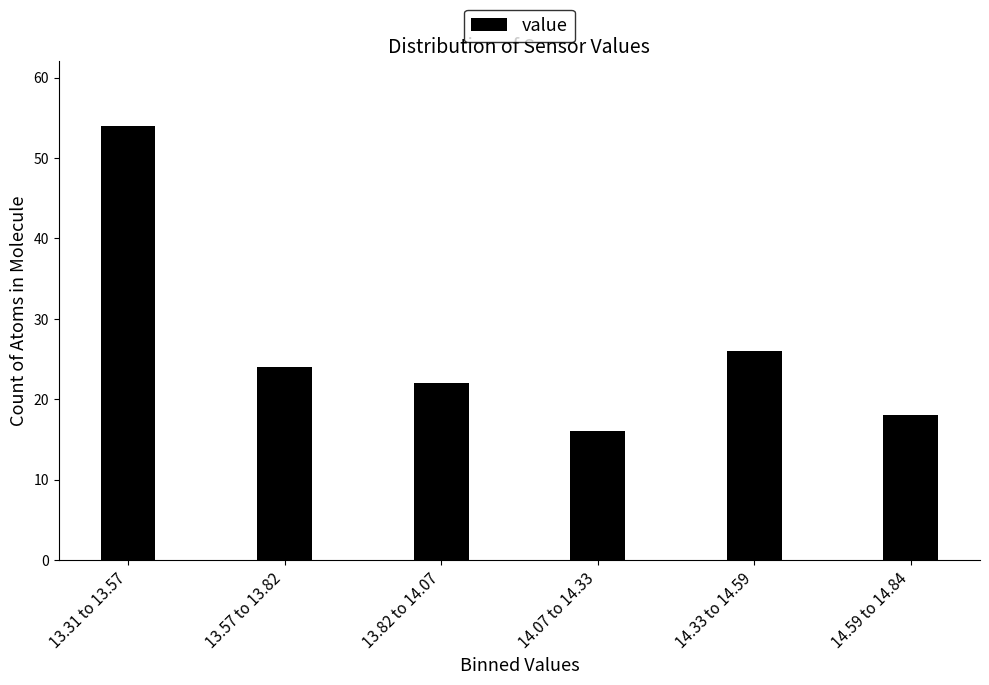

Reading left to right, extract all data points from this chart.

13.31 to 13.57=54	13.57 to 13.82=24	13.82 to 14.07=22	14.07 to 14.33=16	14.33 to 14.59=26	14.59 to 14.84=18